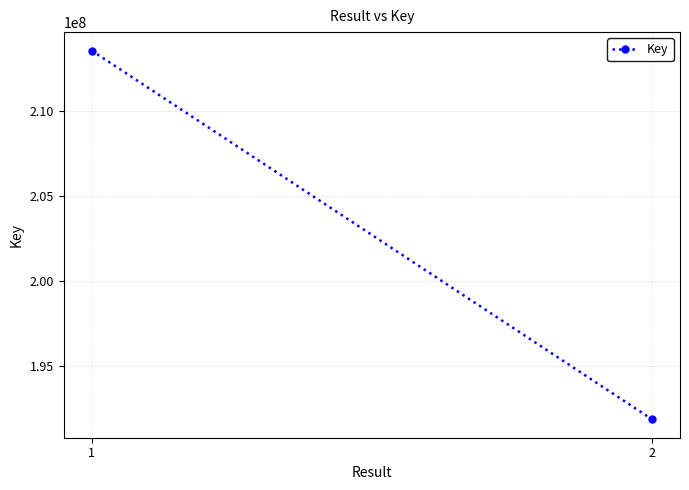

Is it true that the value at 2 is 49804598?

False